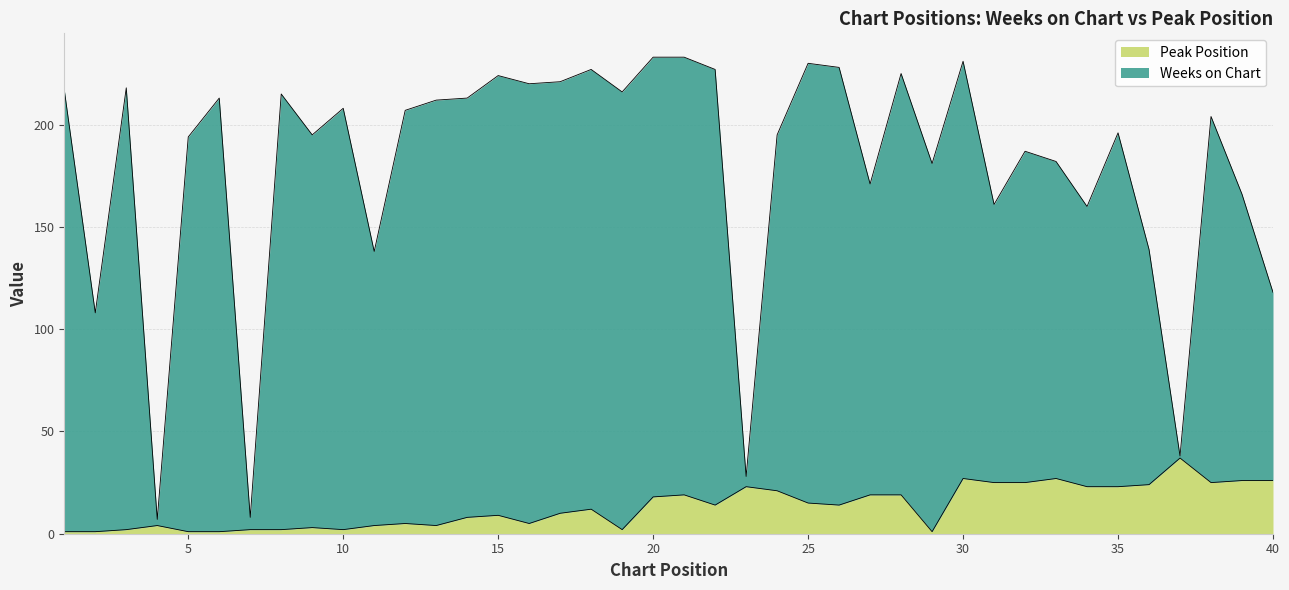

How many values in the Weeks on Chart series are below 207?

20